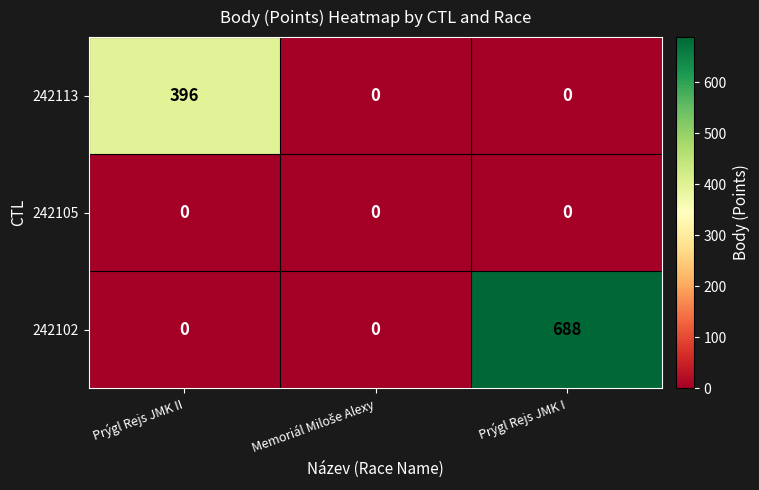

What is the total value across all series at Prýgl Rejs JMK I?

688